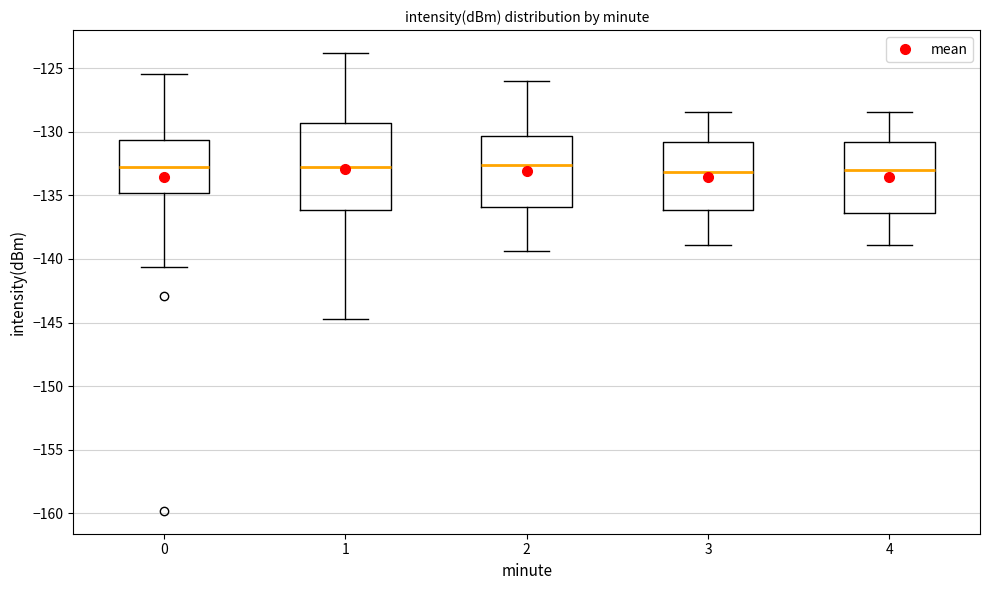

Reading left to right, read every box against the y-axis: the position of its median line, the range the box covers, and the ends of its whiskers. The values are not printed on the chart, so give them approximately, as read against the axis.

0: median -132.5, box -135.0 to -130.5, whiskers -140.5 to -125.5
1: median -133.0, box -136.0 to -129.5, whiskers -144.5 to -124.0
2: median -132.5, box -136.0 to -130.5, whiskers -139.5 to -126.0
3: median -133.0, box -136.0 to -131.0, whiskers -139.0 to -128.5
4: median -133.0, box -136.5 to -131.0, whiskers -139.0 to -128.5